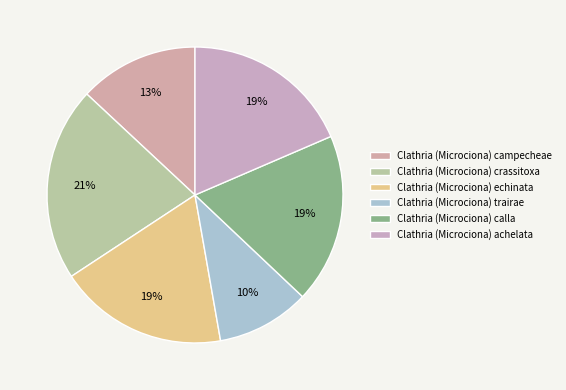

Which slice is the largest?

Clathria (Microciona) crassitoxa